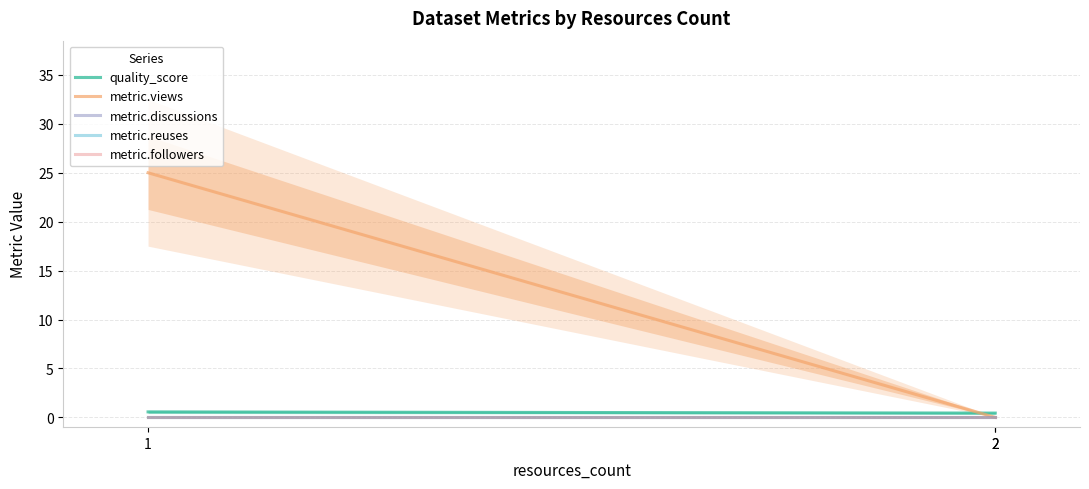

What is the spread (max minus min) of values at 2?

0.4